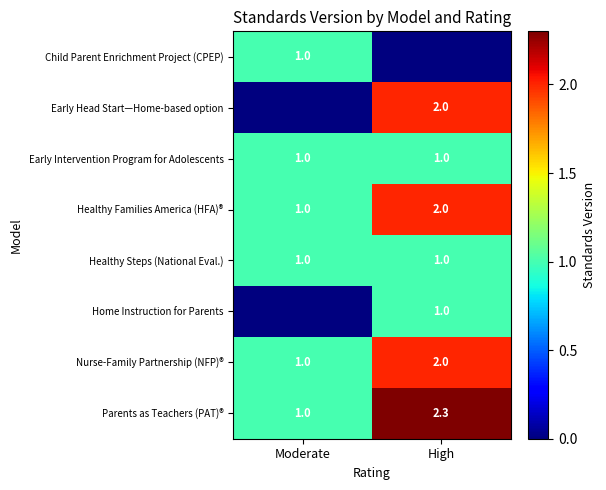

Read the Healthy Steps (National Eval.) value at High.

1.0